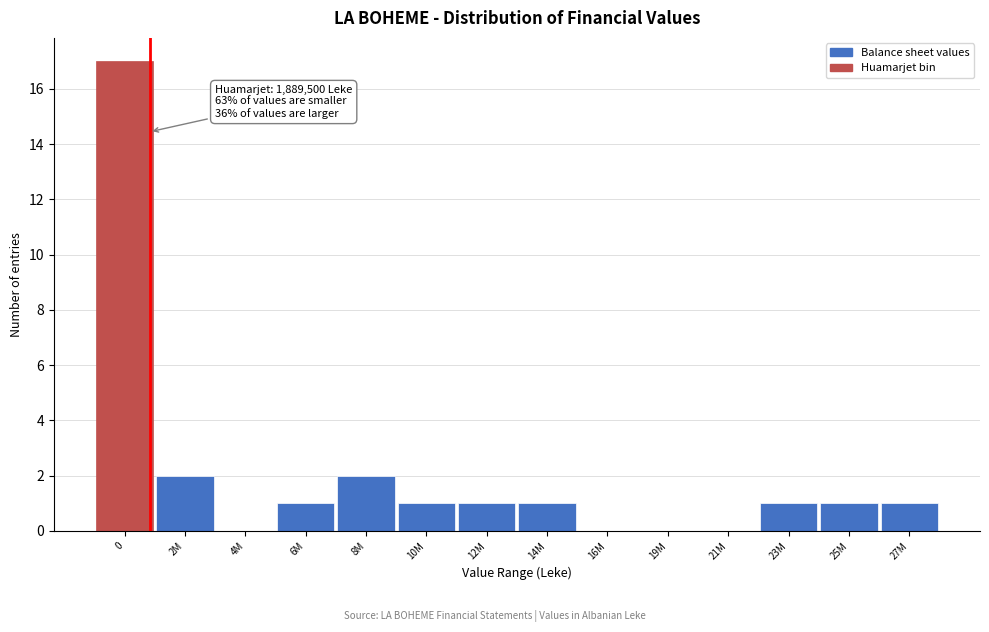

Reading left to right, what are all the values shown in this chart?

0=17	2M=2	4M=0	6M=1	8M=2	10M=1	12M=1	14M=1	16M=0	19M=0	21M=0	23M=1	25M=1	27M=1